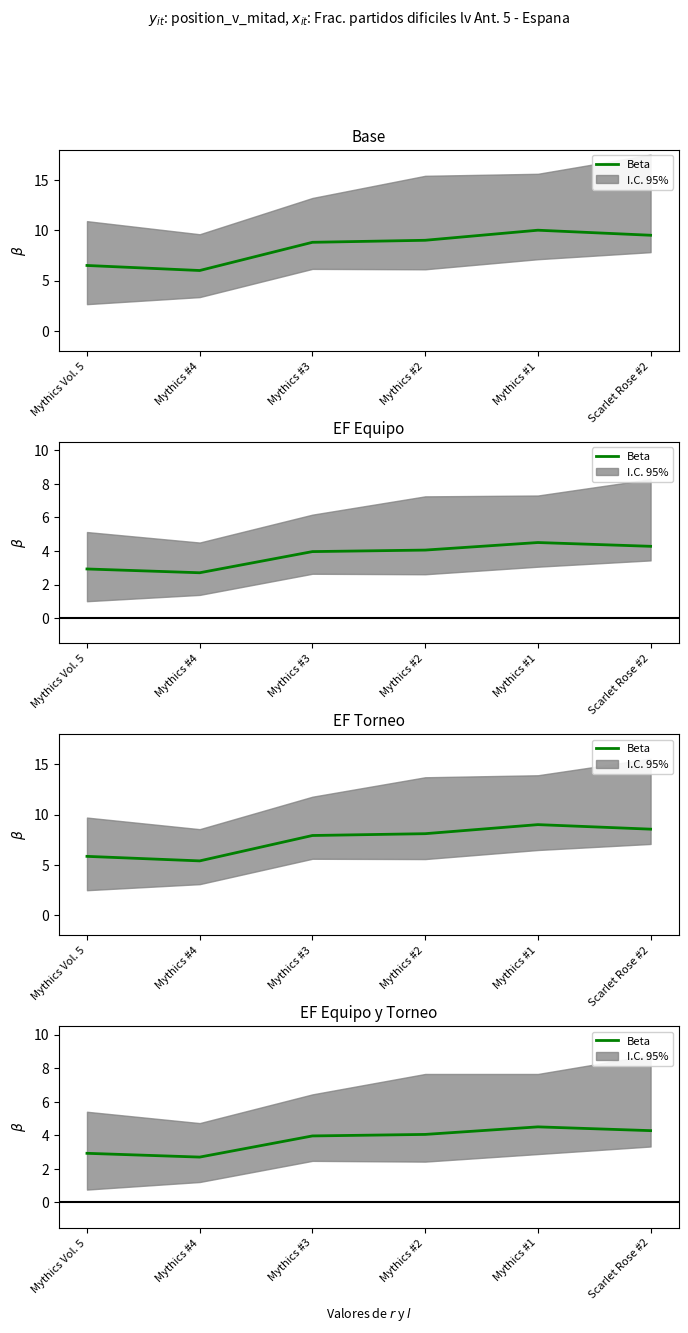

List the labels in order of value, largest first.

Mythics #1, Scarlet Rose #2, Mythics #2, Mythics #3, Mythics Vol. 5, Mythics #4